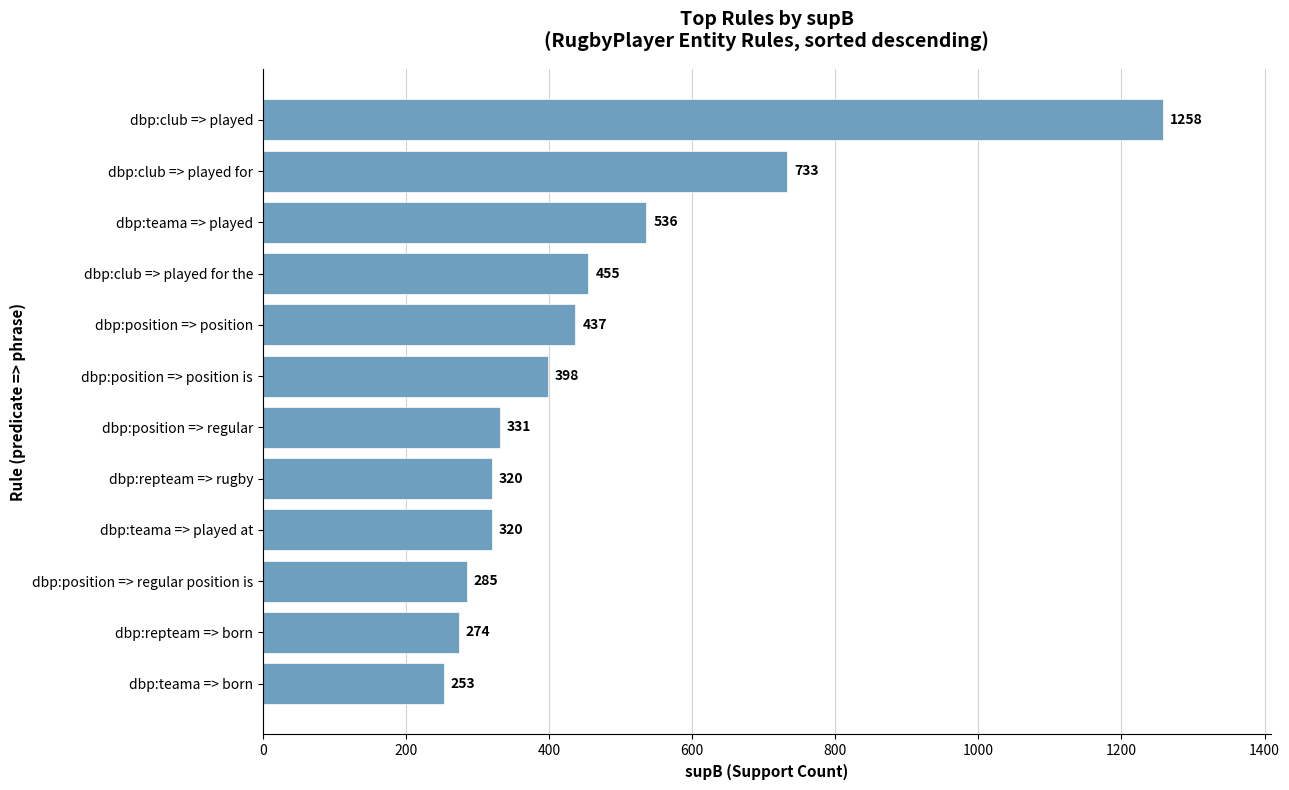

Reading bottom to top, extract all data points from this chart.

dbp:teama => born=253	dbp:repteam => born=274	dbp:position => regular position is=285	dbp:teama => played at=320	dbp:repteam => rugby=320	dbp:position => regular=331	dbp:position => position is=398	dbp:position => position=437	dbp:club => played for the=455	dbp:teama => played=536	dbp:club => played for=733	dbp:club => played=1258